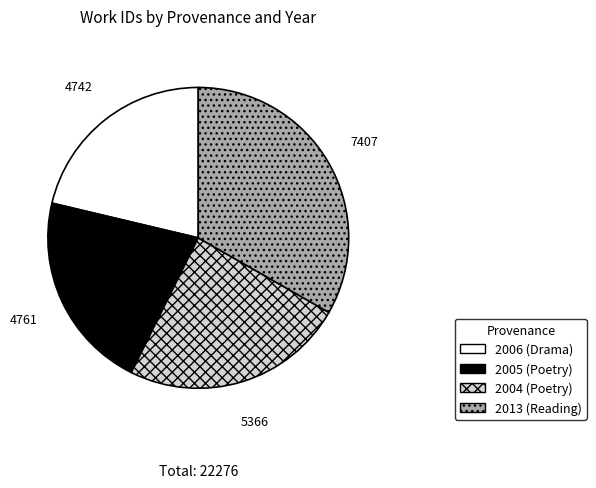

What is the ratio of the value at 2005 (Poetry) to the value at 2013 (Reading)?

0.6